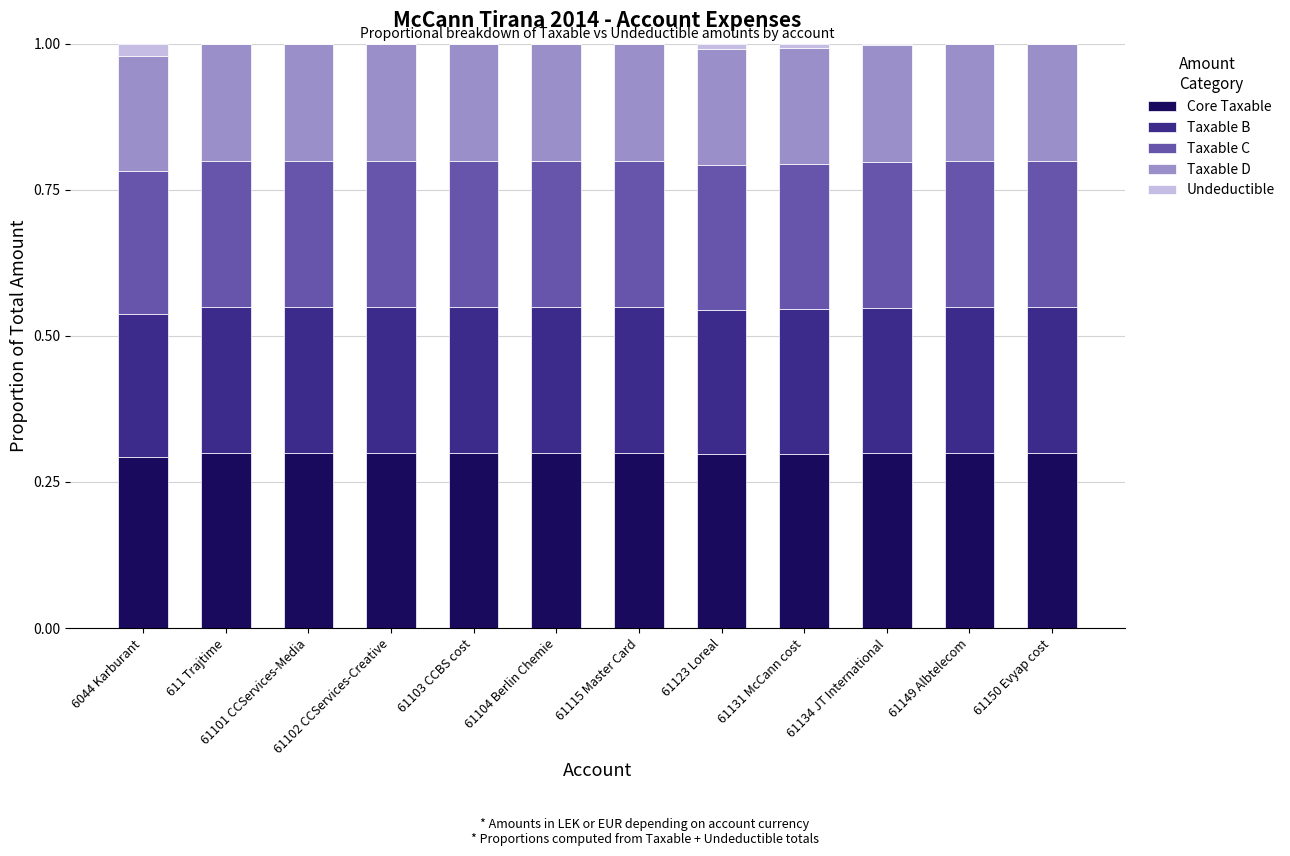

What are all the series names shown in the legend?

Core Taxable, Taxable B, Taxable C, Taxable D, Undeductible